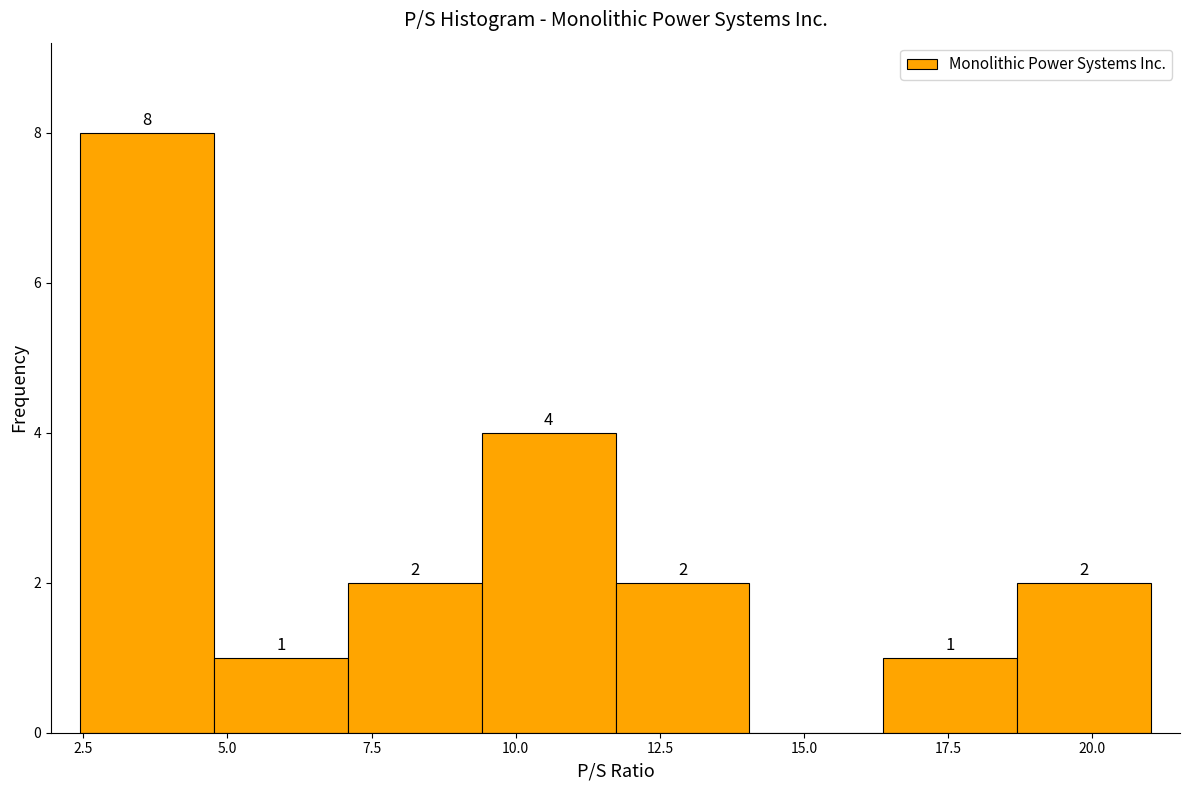

Which range on the x-axis has the tallest bar?

2.5 to 5.0